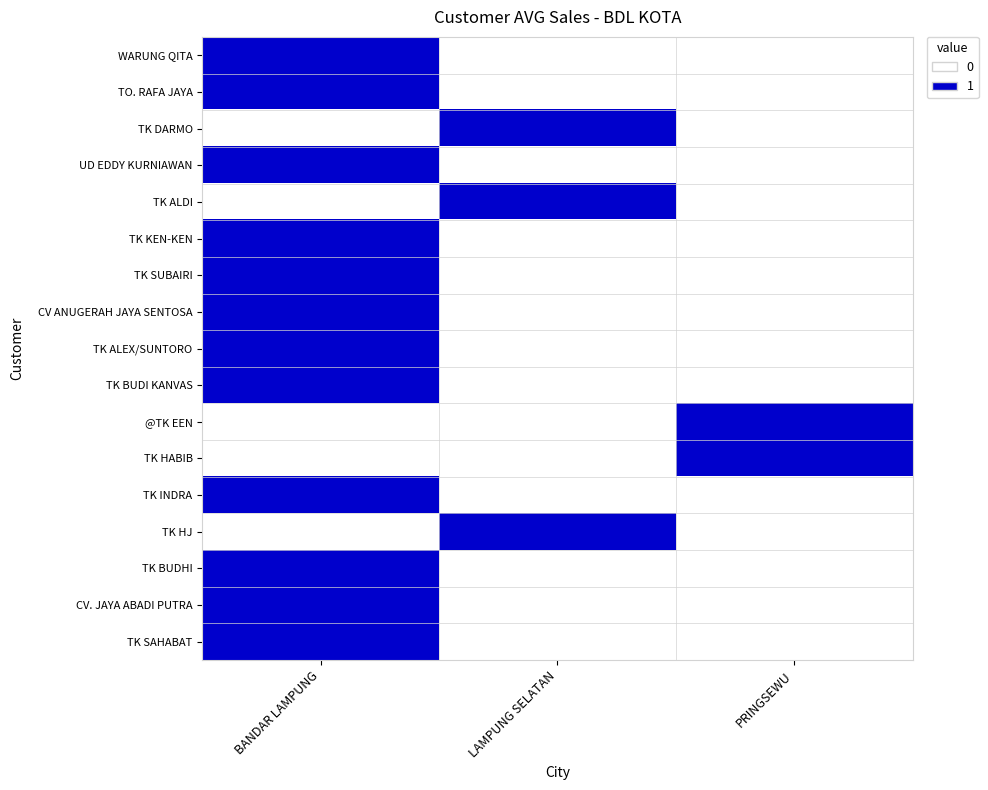

Rank the series by their maximum value, from lowest to highest.

WARUNG QITA, TO. RAFA JAYA, TK DARMO, UD EDDY KURNIAWAN, TK ALDI, TK KEN-KEN, TK SUBAIRI, CV ANUGERAH JAYA SENTOSA, TK ALEX/SUNTORO, TK BUDI KANVAS, @TK EEN, TK HABIB, TK INDRA, TK HJ, TK BUDHI, CV. JAYA ABADI PUTRA, TK SAHABAT